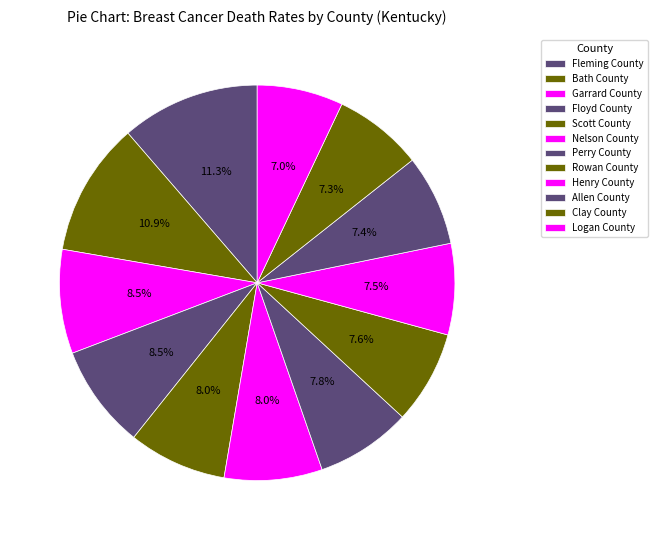

What percentage is NOT represented by Logan County?

93.0%